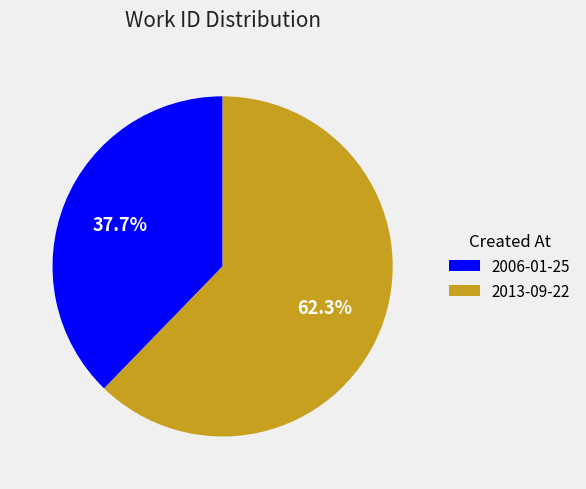

To the nearest percent, what is the difference between the 2013-09-22 and 2006-01-25 slice percentages?

25%